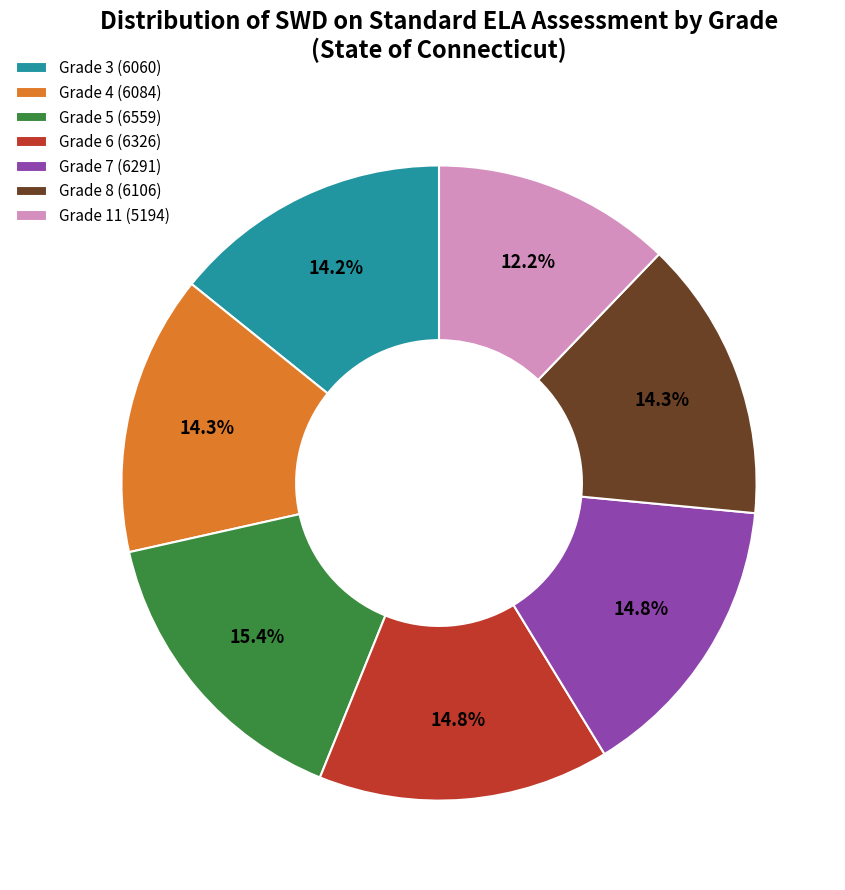

What percentage is NOT represented by Grade 3?

85.8%